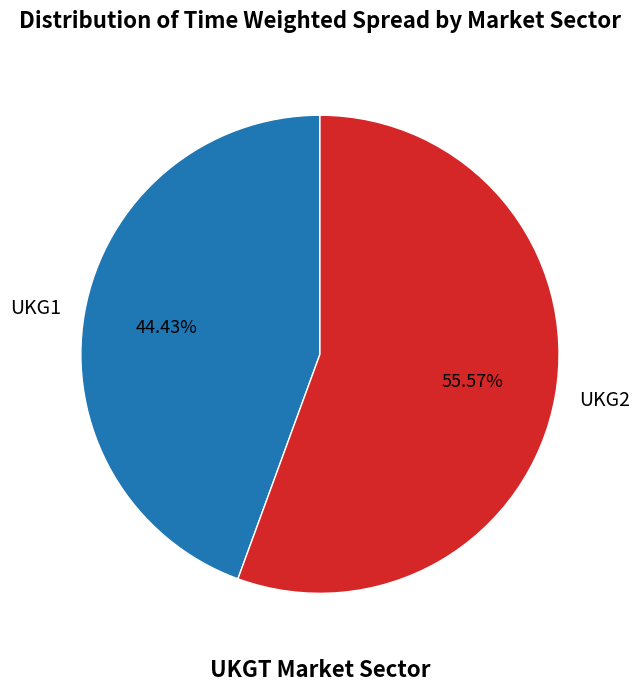

Approximately how many times larger is the value at UKG2 compared to UKG1?

1.3